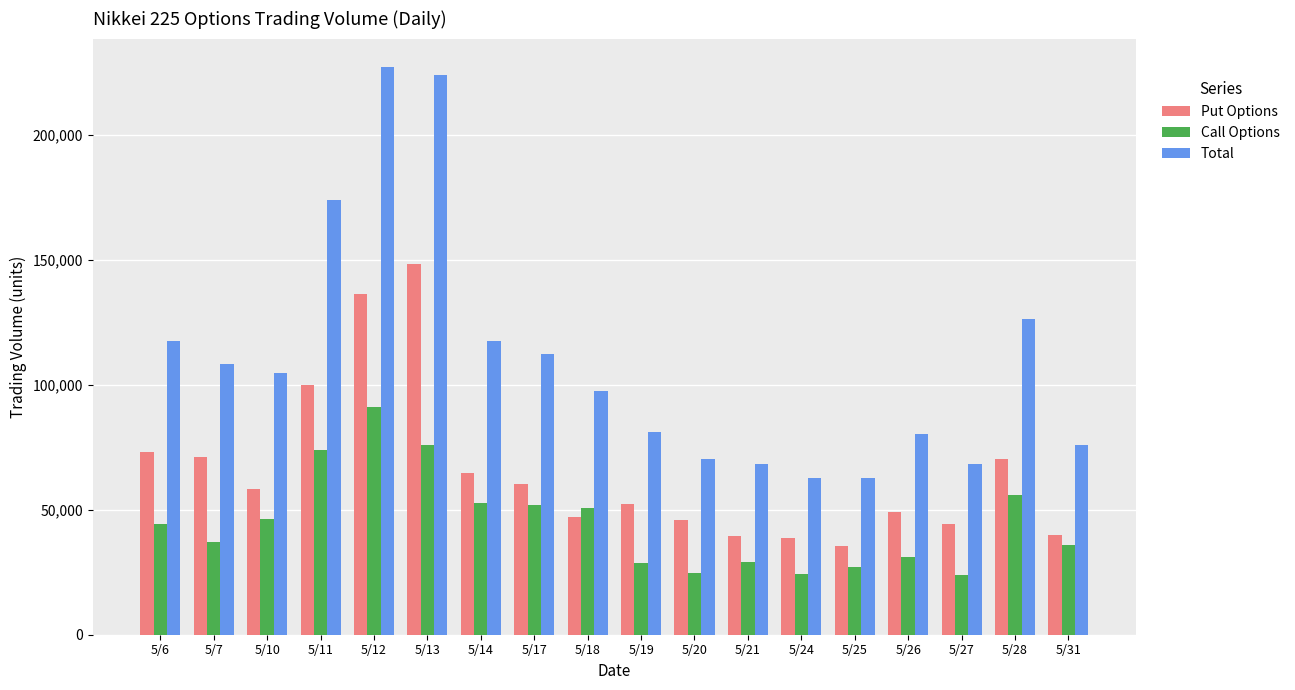

Is the value of Total at 5/21 greater than the value of Put Options at 5/26?

Yes